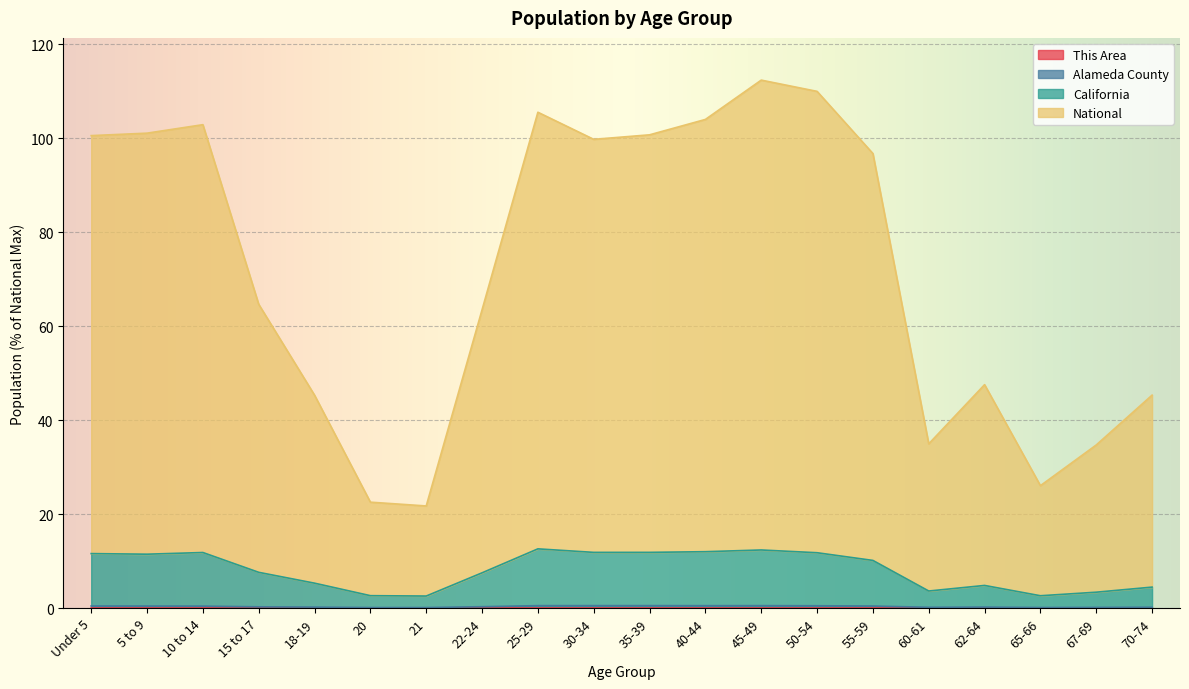

Is it true that California equals 3.2 at 15 to 17?

False